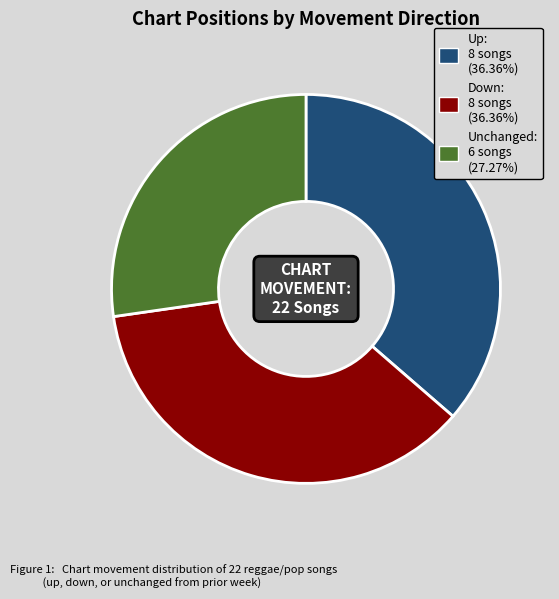

Count the number of slices in the pie.

3